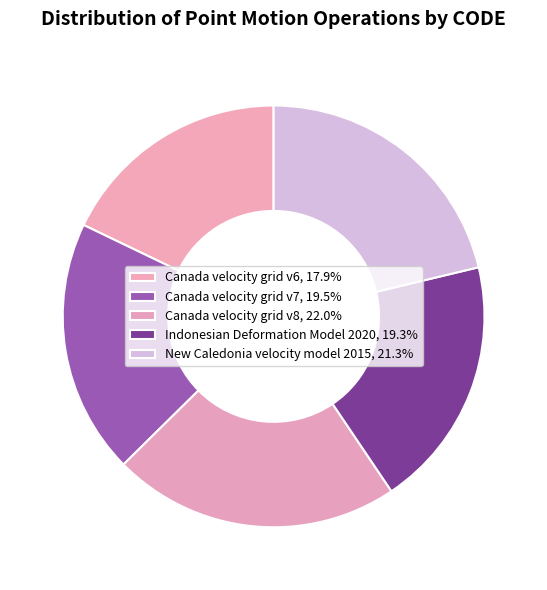

Which has a higher value, New Caledonia velocity model 2015 or Canada velocity grid v6?

New Caledonia velocity model 2015